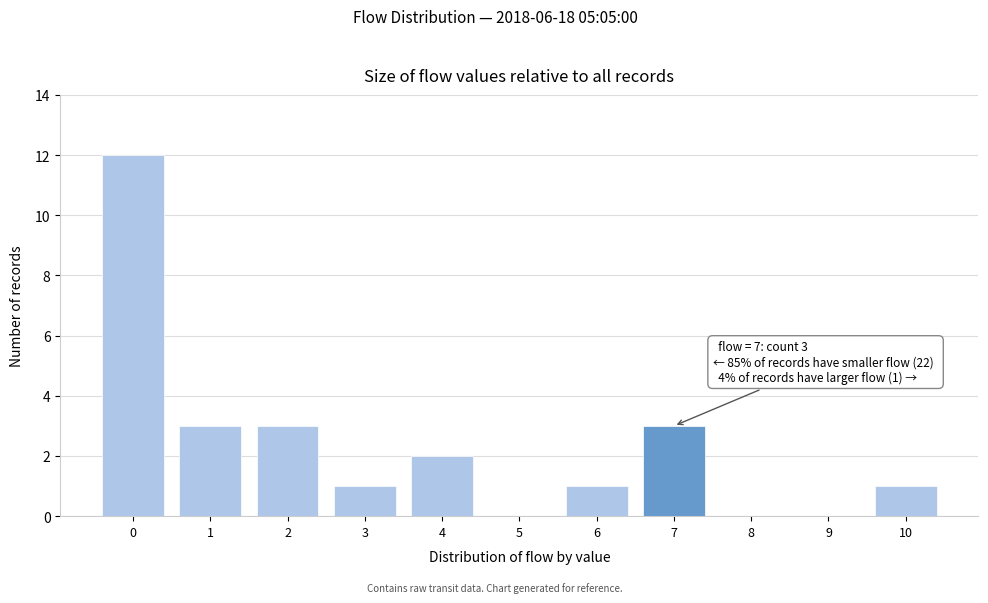

Reading left to right, transcribe all the data shown in this chart.

0=12	1=3	2=3	3=1	4=2	5=0	6=1	7=3	8=0	9=0	10=1